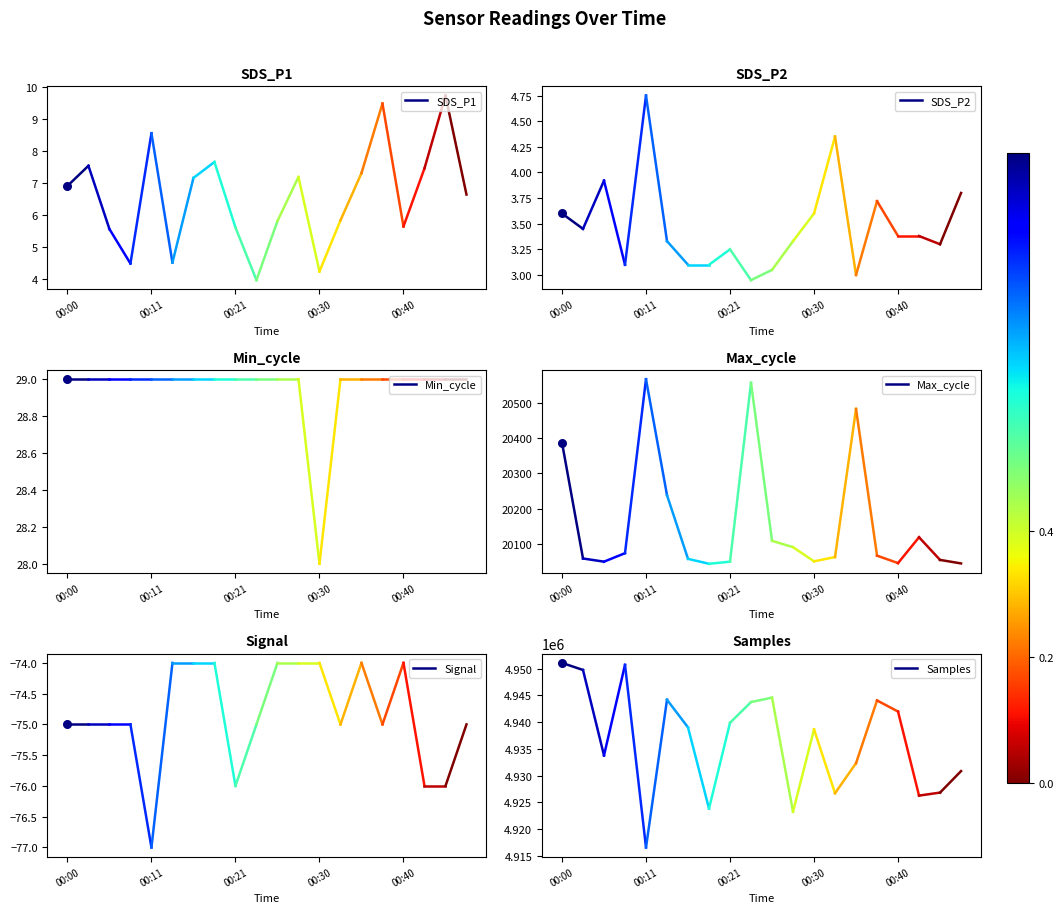

Which series reaches the minimum Y coordinate?

Signal